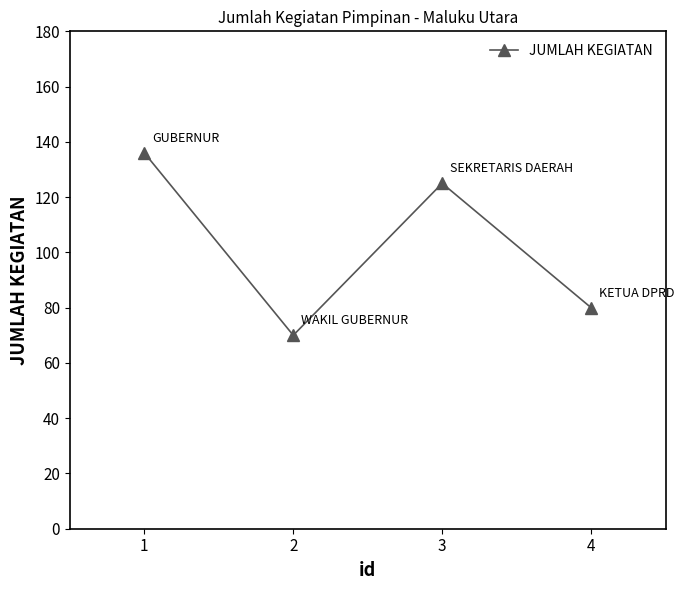

What is the smallest value displayed?

70